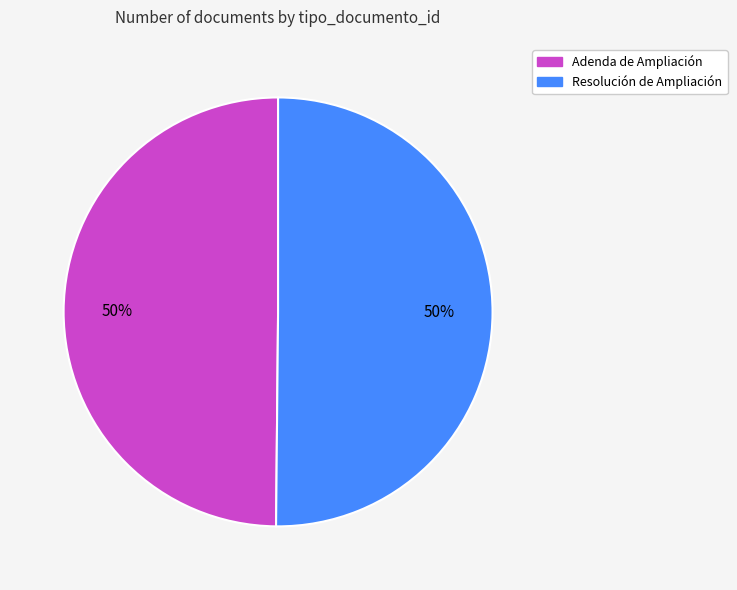

How many slices are in this pie chart?

2